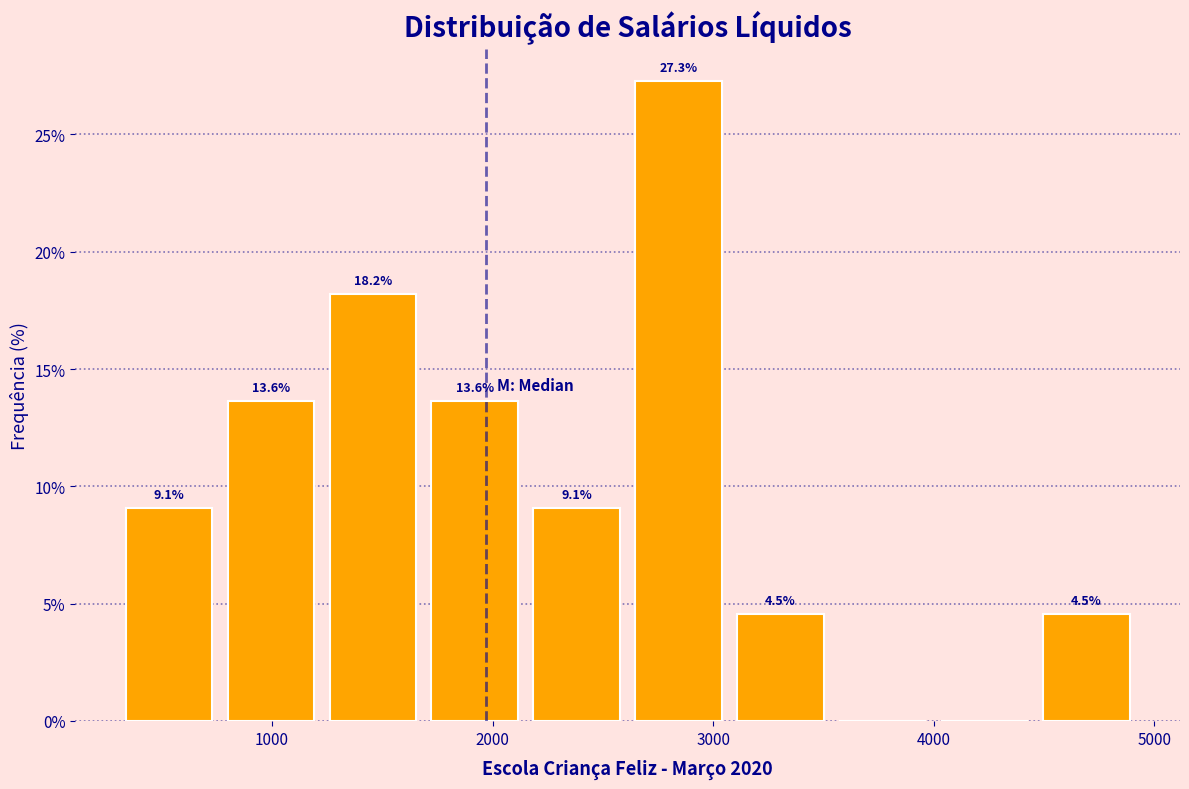

Over which range of the x-axis is the bar tallest?

2600 to 3100